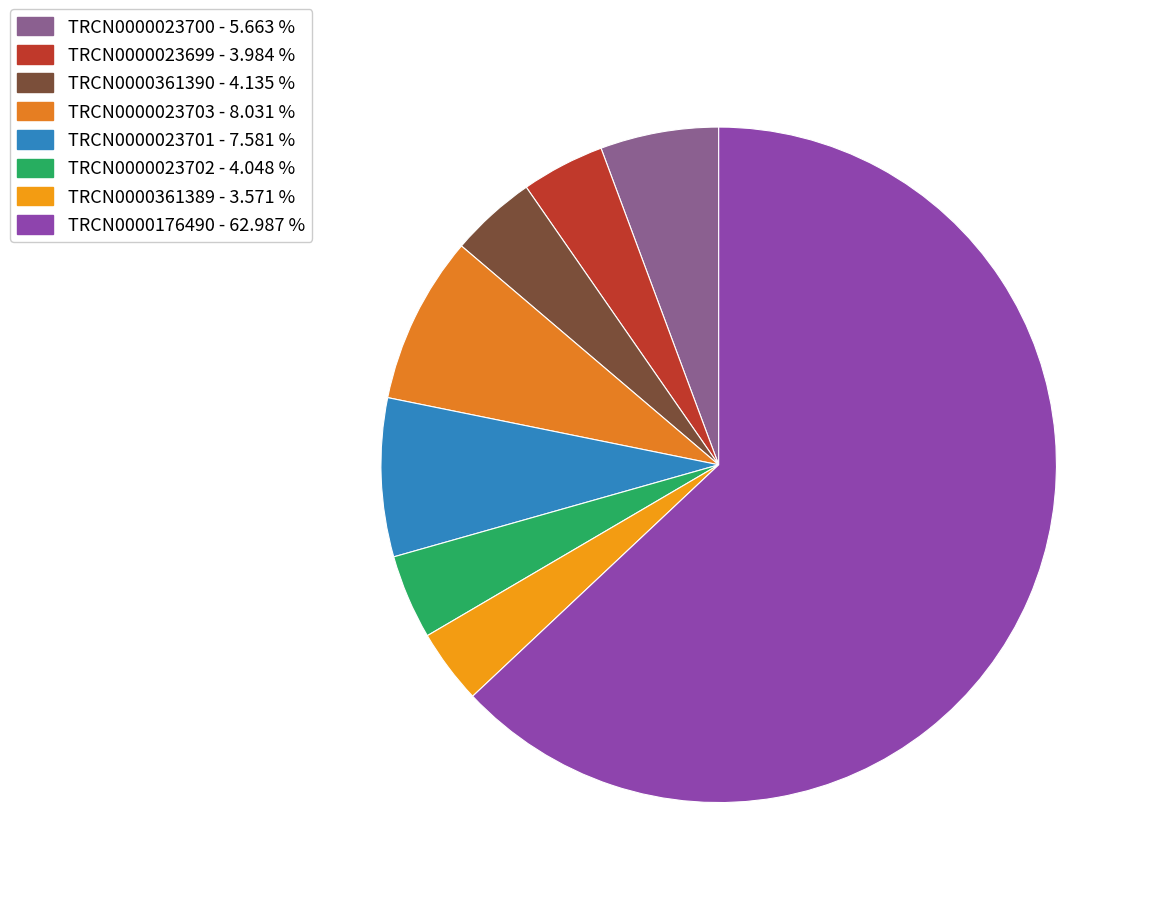

True or false: TRCN0000361390 accounts for 4% of the total.

True